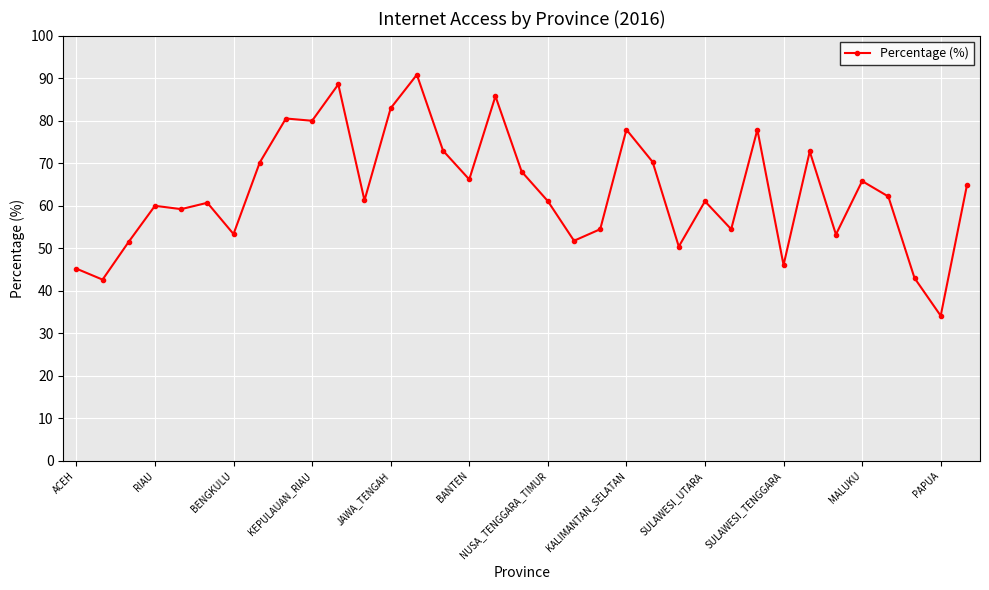

True or false: the data has more than 0 interior local peaks.

True